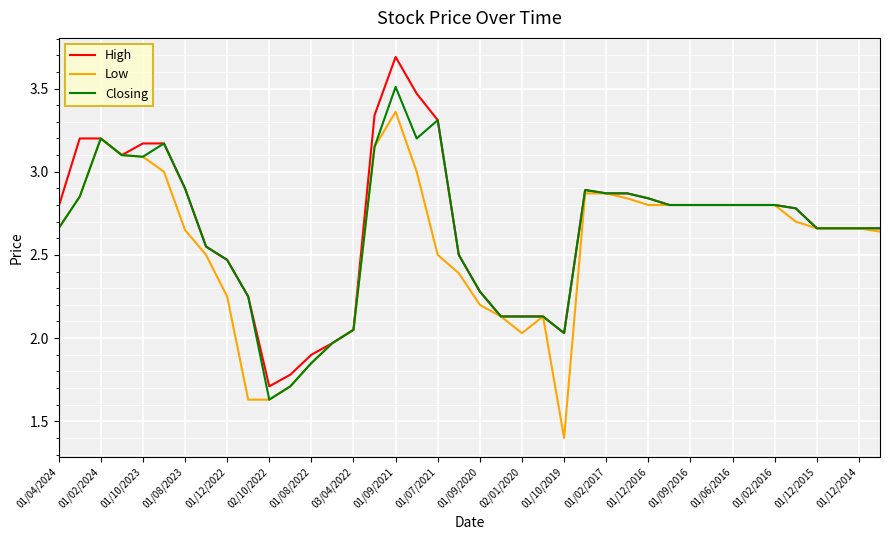

What is the sum of all High values?

106.9